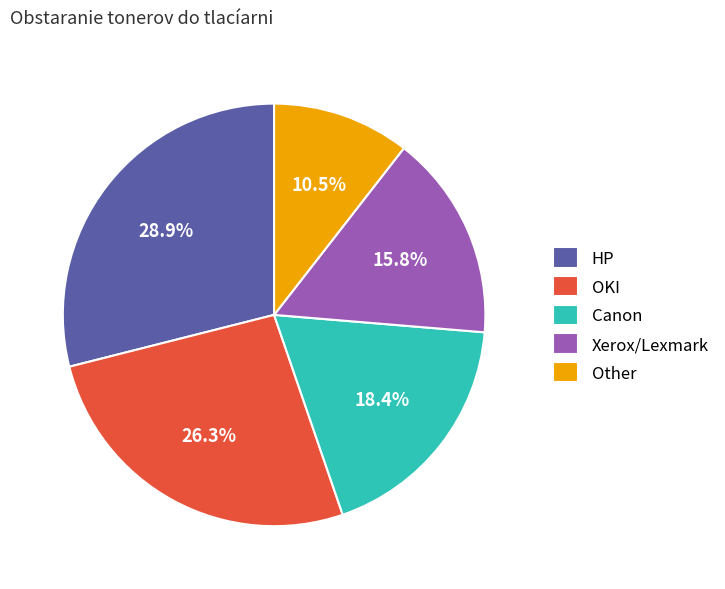

To the nearest percent, what portion does Canon represent?

18%